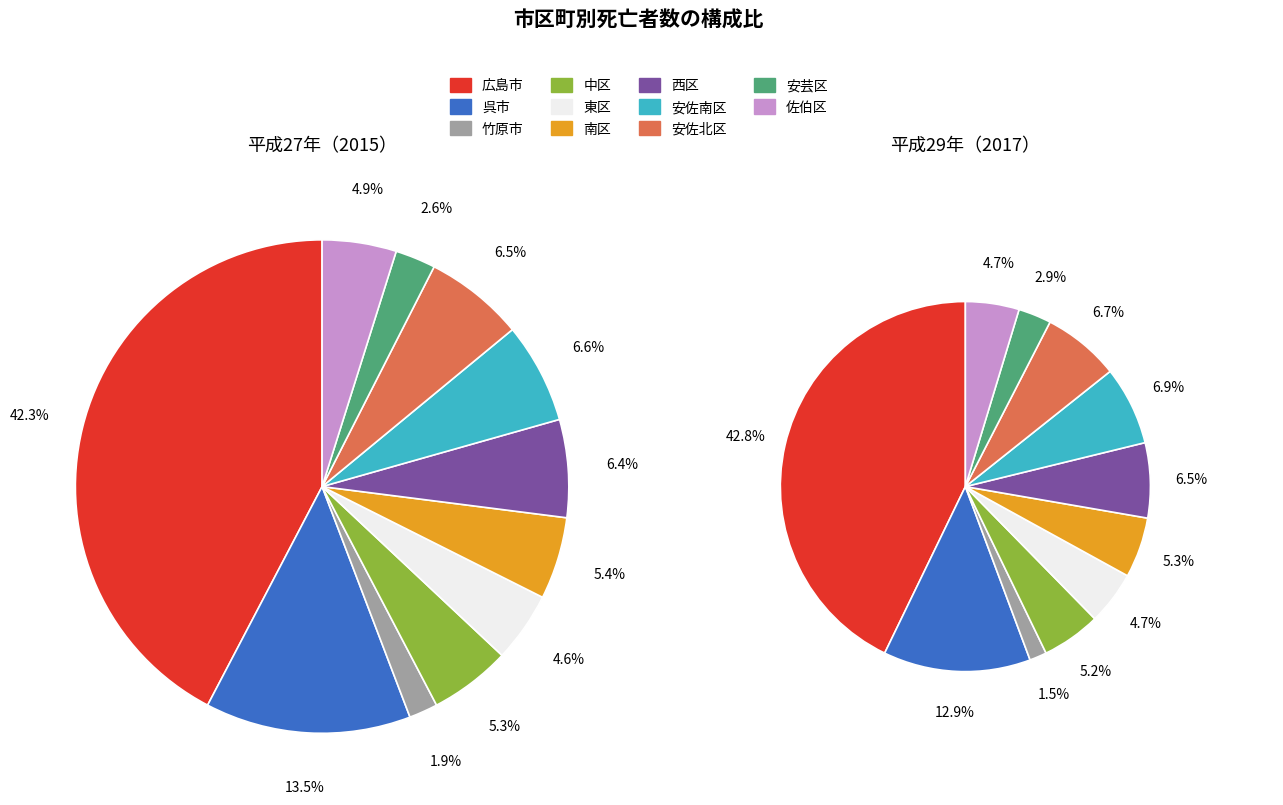

The 安佐北区 slice represents 7% of the pie. True or false?

True